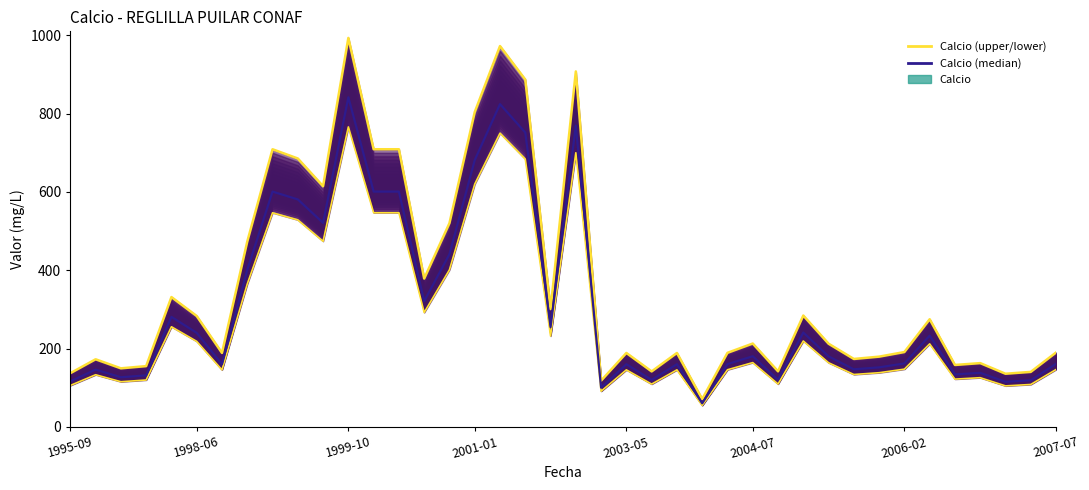

Which series changed the most between 1998-06 and 38?

Calcio (upper)